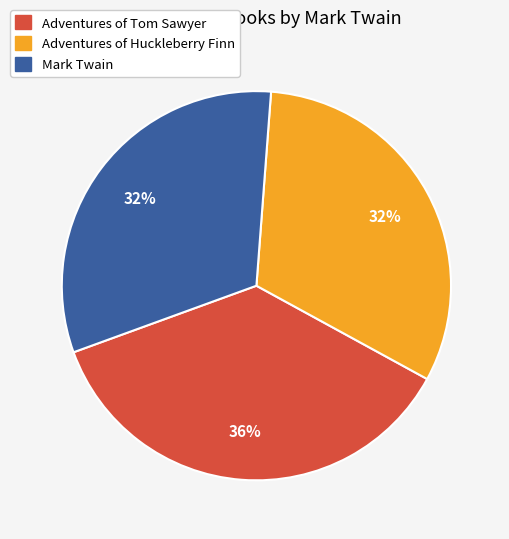

Is Mark Twain the majority of the pie?

No